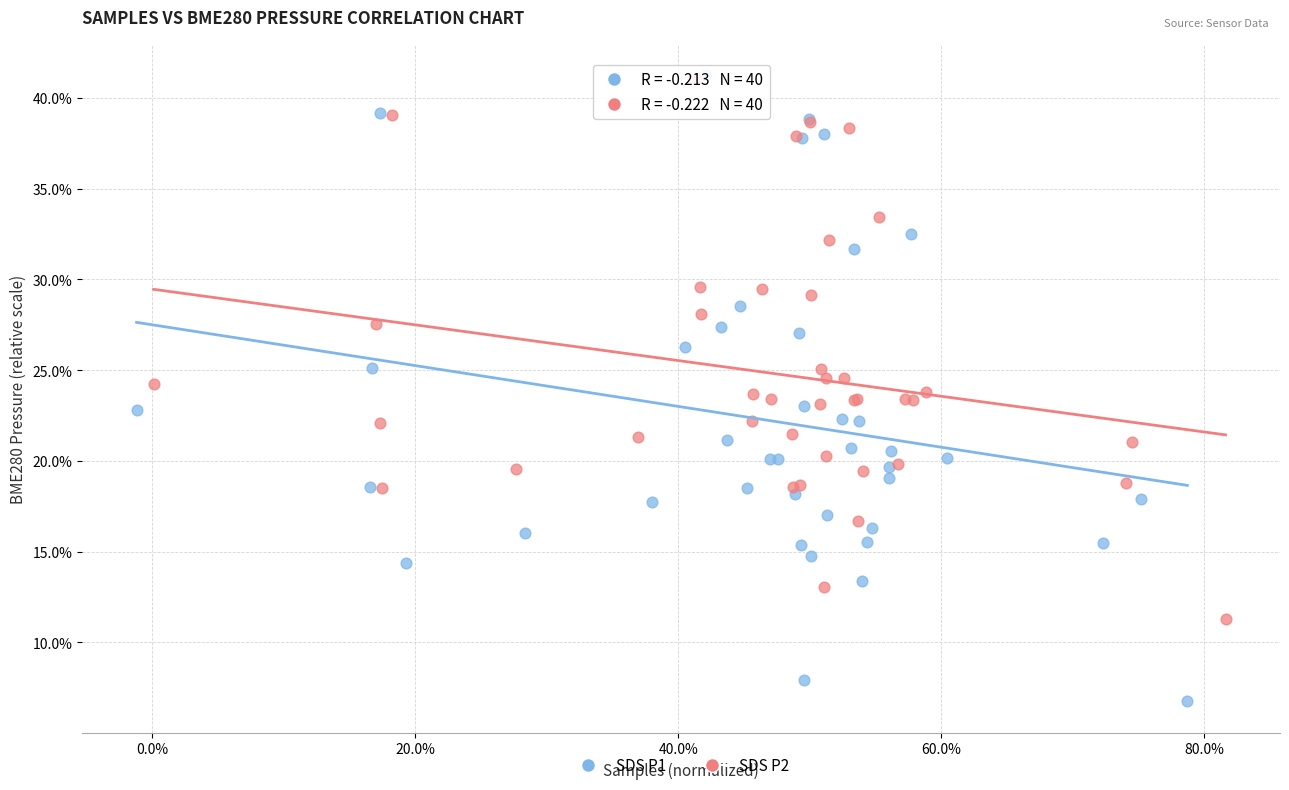

Which series has the widest spread of Y values?

SDS P1